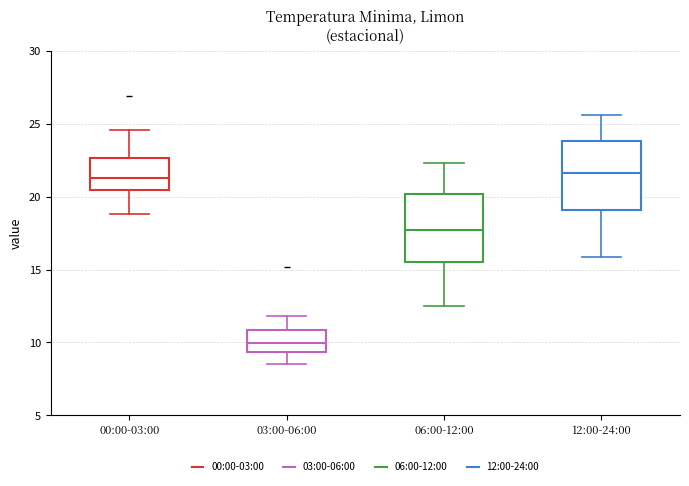

Reading left to right, read every box against the y-axis: the position of its median line, the range the box covers, and the ends of its whiskers. The values are not printed on the chart, so give them approximately, as read against the axis.

00:00-03:00: median 21.5, box 20.5 to 22.5, whiskers 19.0 to 24.5
03:00-06:00: median 10.0, box 9.5 to 11.0, whiskers 8.5 to 12.0
06:00-12:00: median 18.0, box 15.5 to 20.0, whiskers 12.5 to 22.5
12:00-24:00: median 21.5, box 19.0 to 24.0, whiskers 16.0 to 25.5